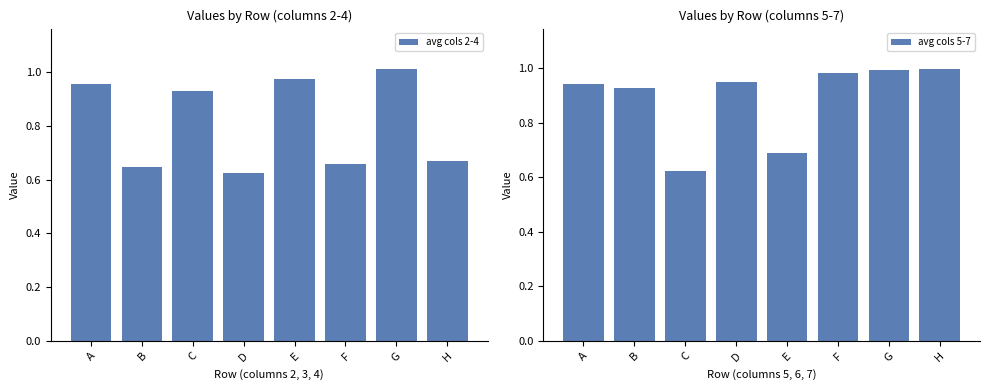

What is the difference between the maximum and minimum values in the avg cols 5-7 series?

0.4